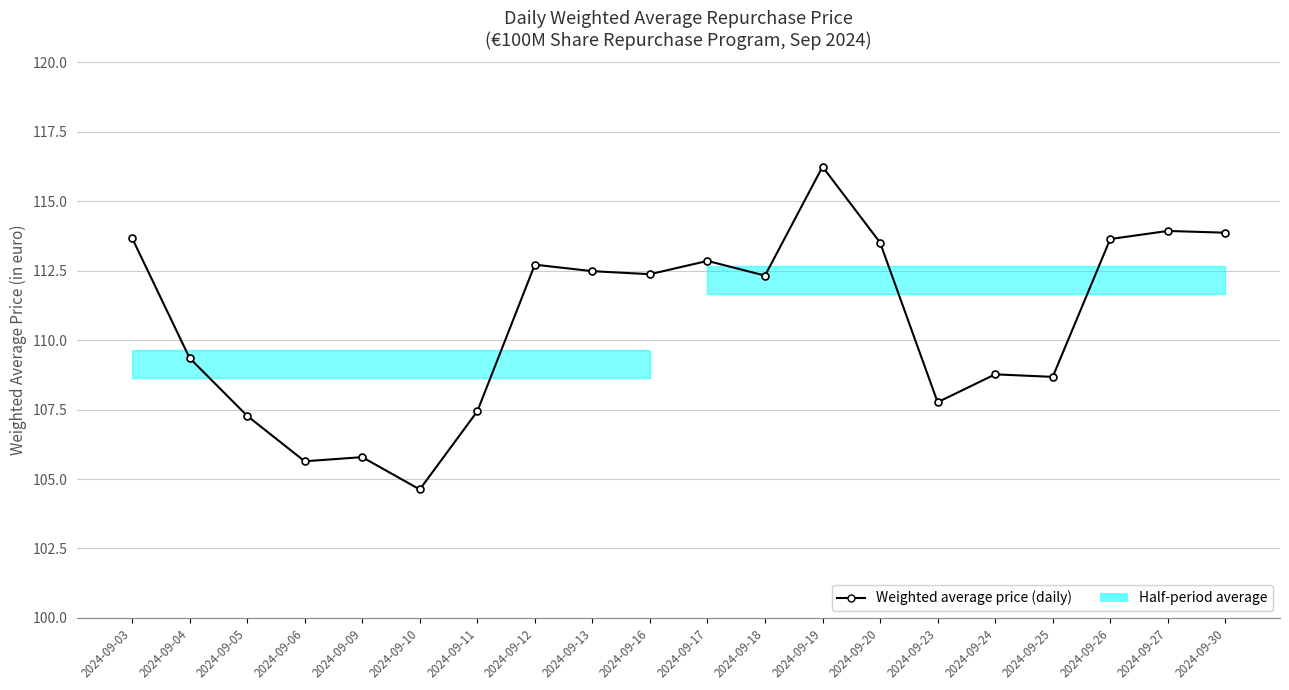

How many values are below 112?

9